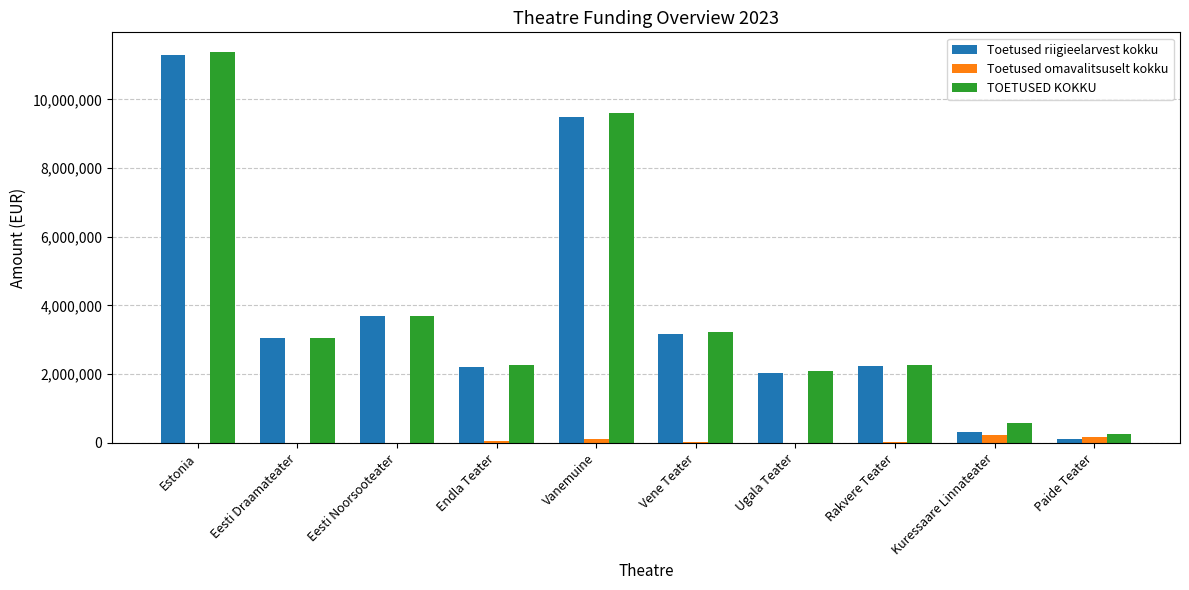

Which series changed the most between Ugala Teater and Kuressaare Linnateater?

Toetused riigieelarvest kokku